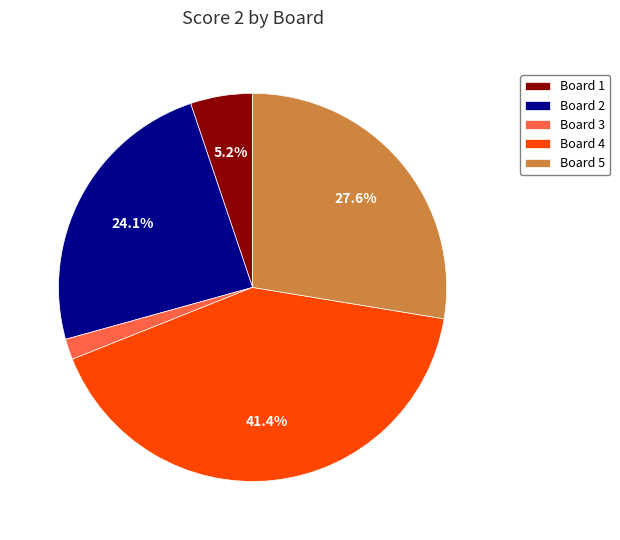

What is the largest slice in the pie chart?

Board 4